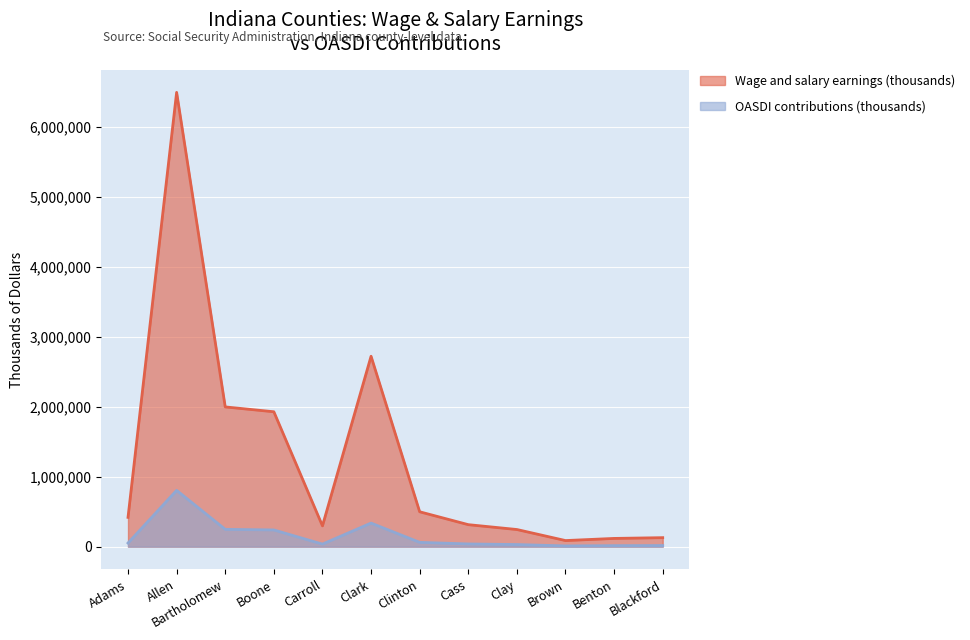

Between Boone and Carroll, which series saw the biggest shift?

Wage and salary earnings (thousands)